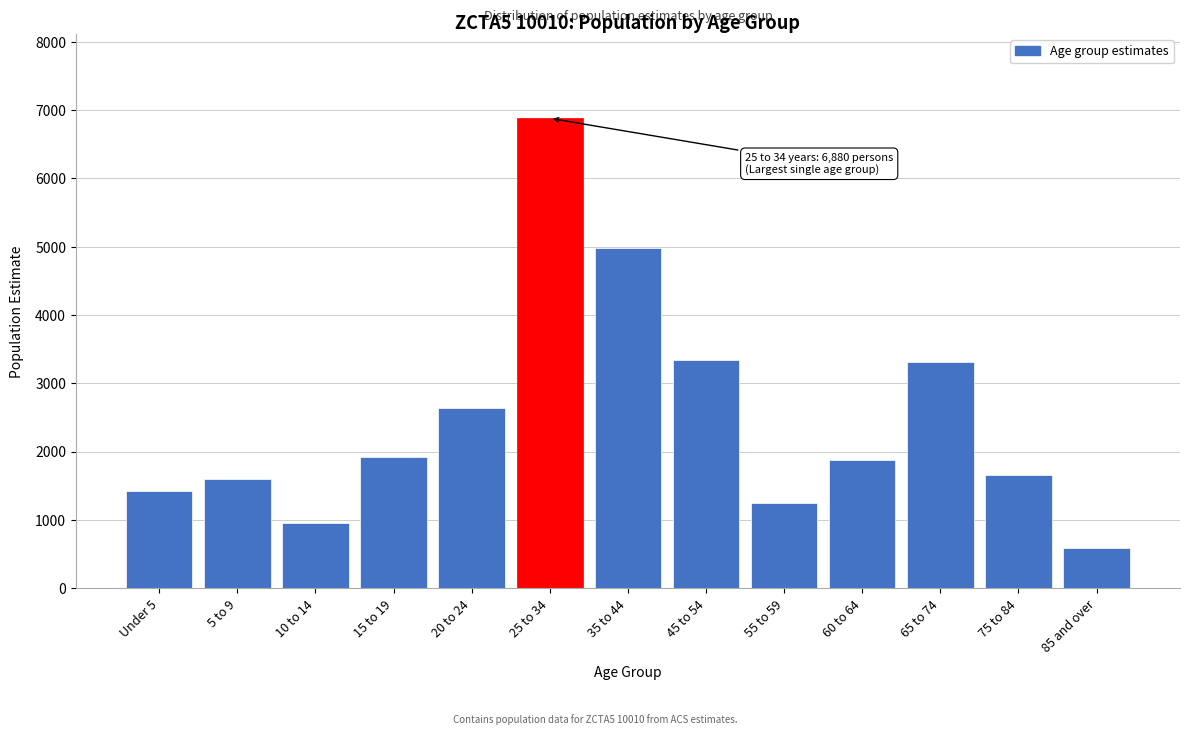

The value at 55 to 59 is 1247. True or false?

True